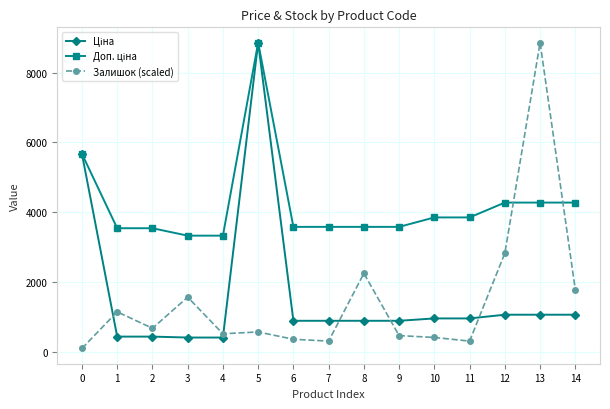

How many lines are shown in the chart?

3